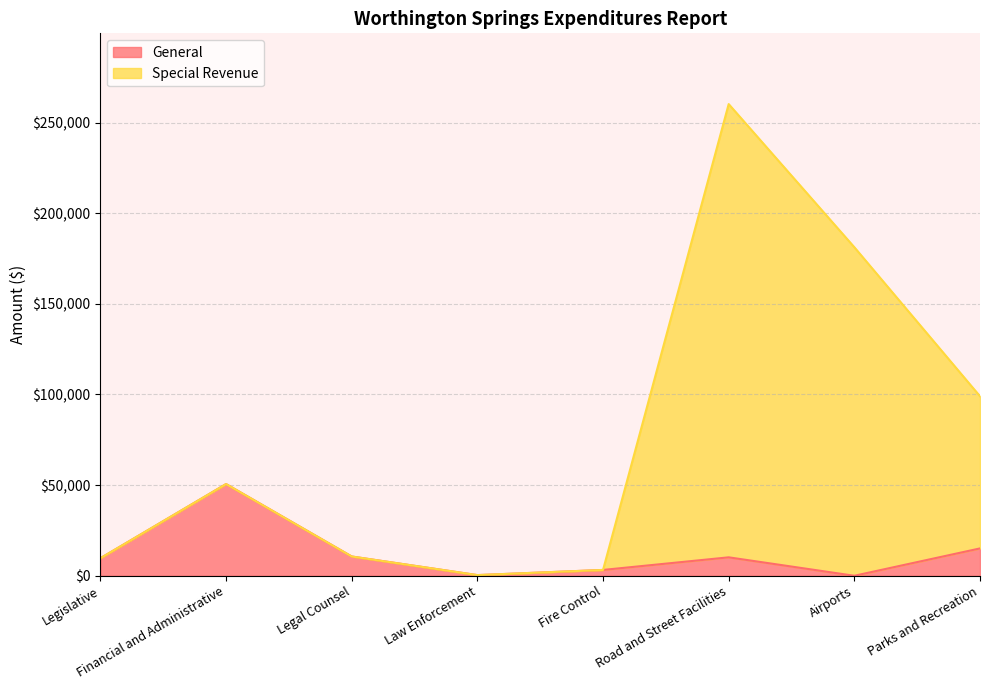

At how many categories does at least one series exceed 48642?

4